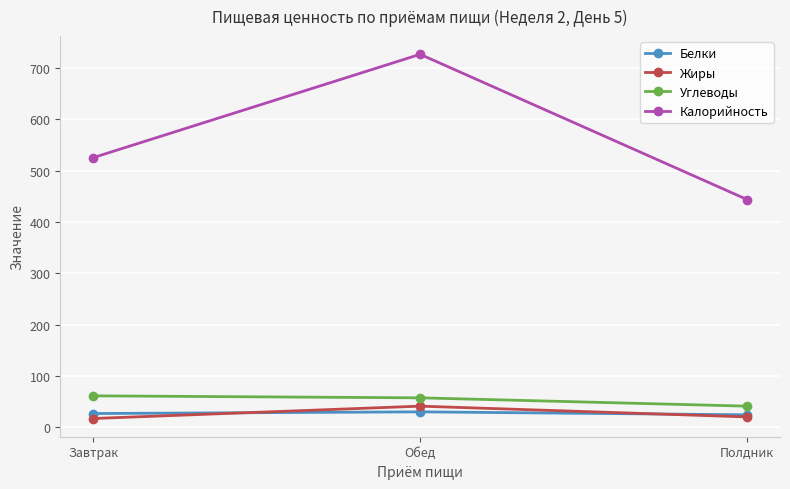

What position from the left is Завтрак?

1